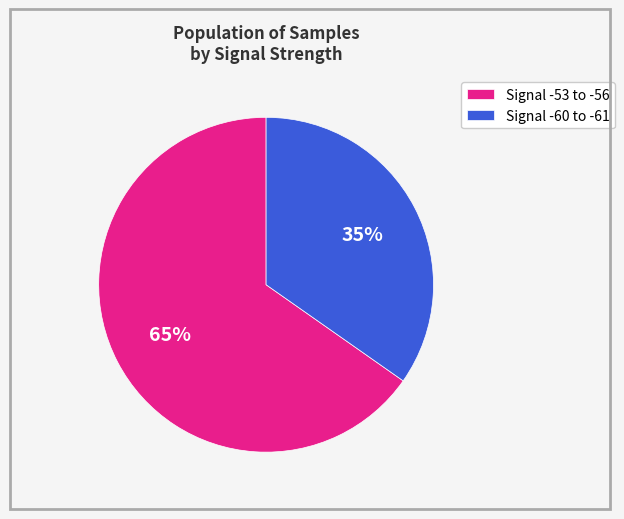

Approximately how many times larger is the value at Signal -60 to -61 compared to Signal -53 to -56?

0.5